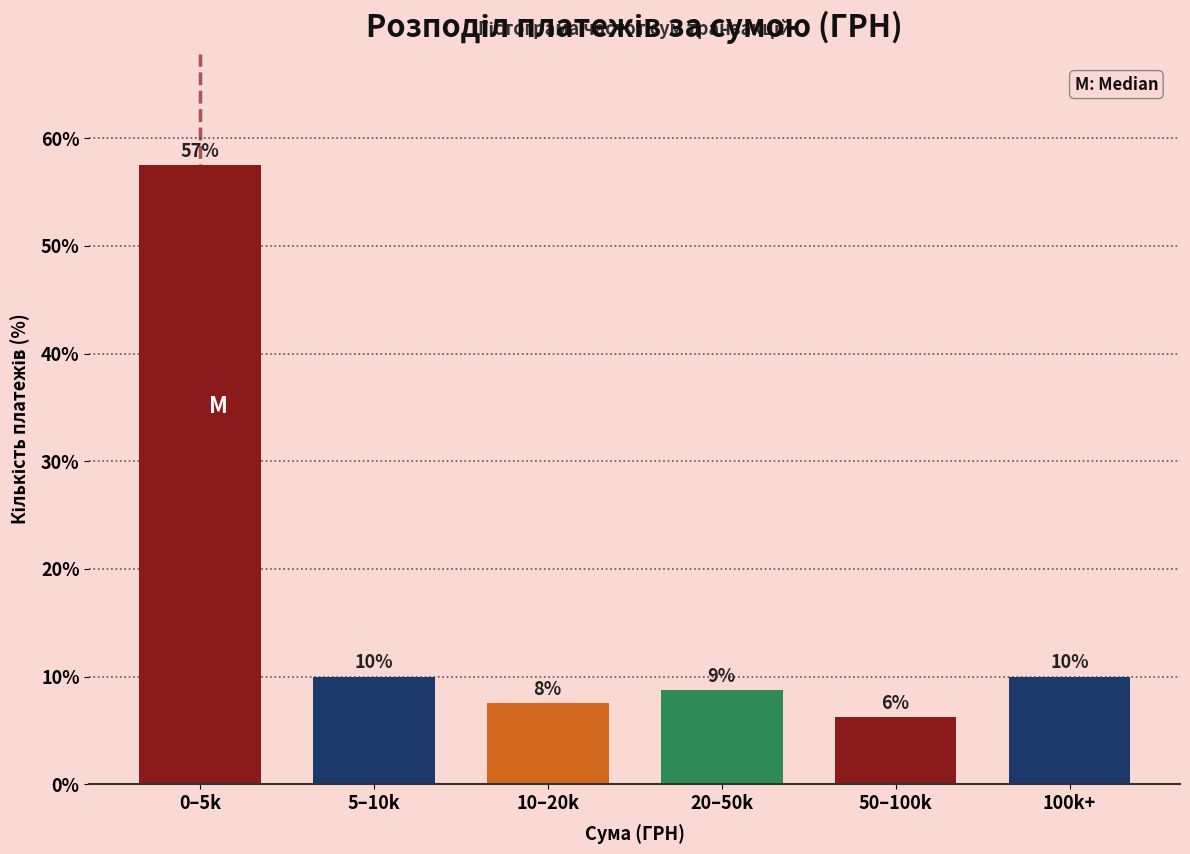

Are the bars horizontal?

No